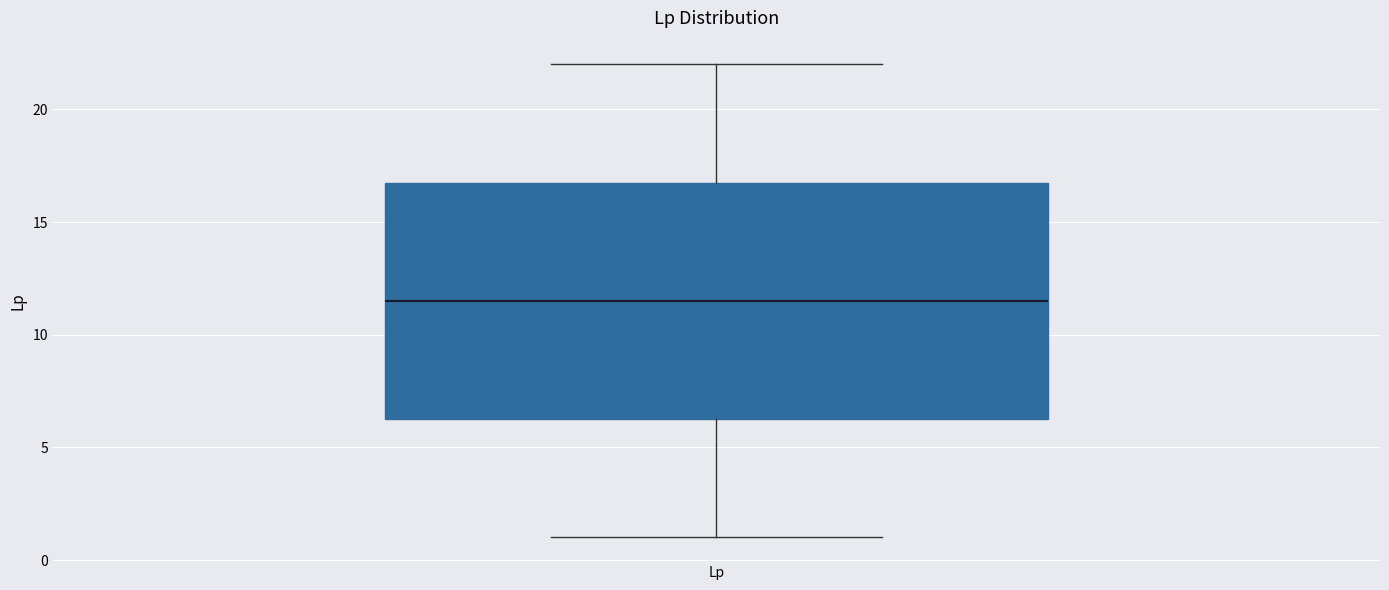

Transcribe this box plot: give where the median line is, the range the box spans, and where the two whiskers end, as read against the y-axis. The values are not printed on the chart, so give them approximately, as read against the axis.

median 11.5, box 6.5 to 17.0, whiskers 1.0 to 22.0